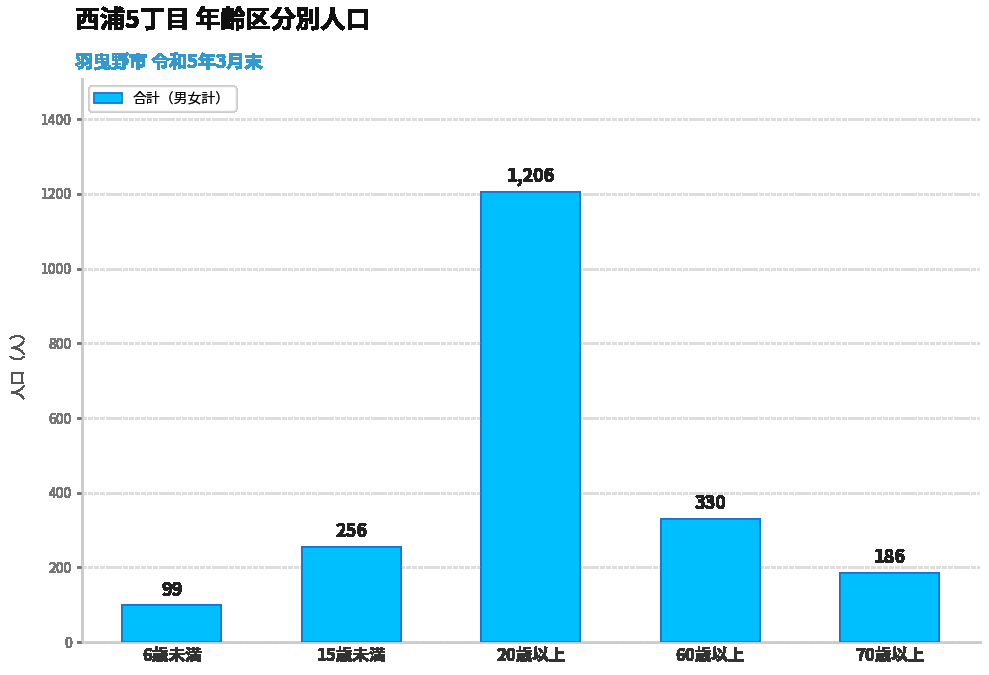

What is the change in value from 6歳未満 to 70歳以上?

+87